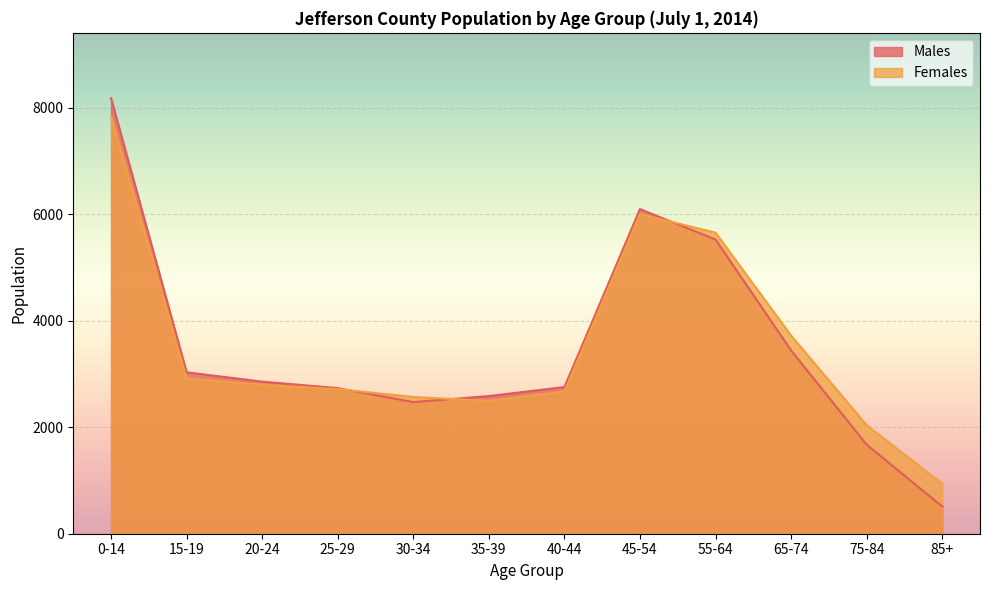

Reading left to right, what are all the values shown in this chart?

Males: 0-14=8178	15-19=3031	20-24=2856	25-29=2734	30-34=2472	35-39=2585	40-44=2754	45-54=6096	55-64=5524	65-74=3441	75-84=1672	85+=511
Females: 0-14=7841	15-19=2914	20-24=2797	25-29=2715	30-34=2567	35-39=2495	40-44=2672	45-54=6001	55-64=5653	65-74=3720	75-84=2038	85+=940